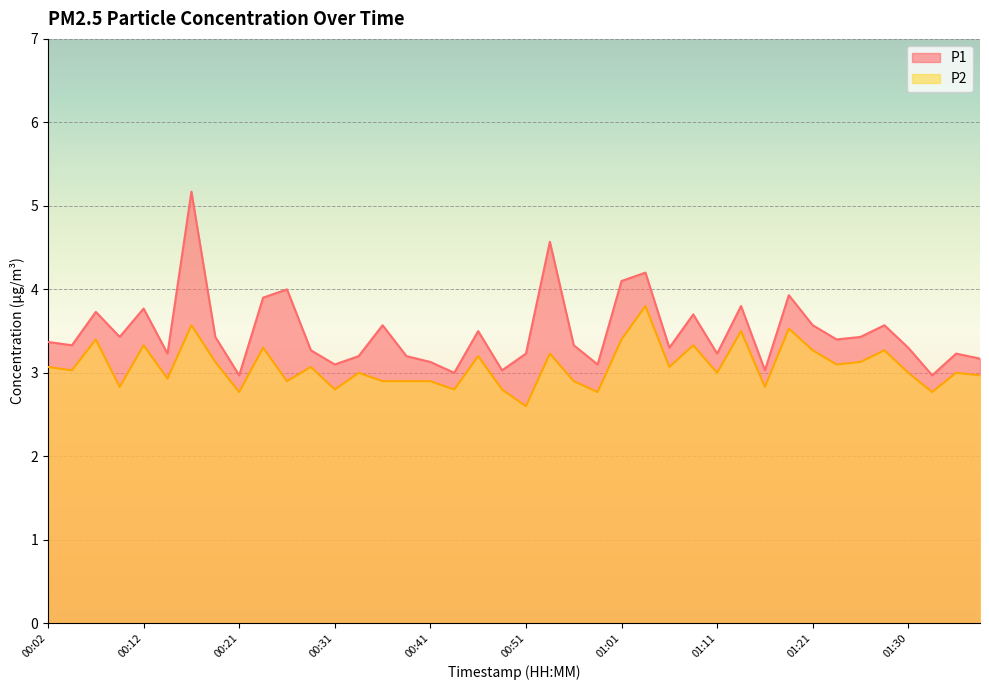

Count the number of categories in the chart.

40